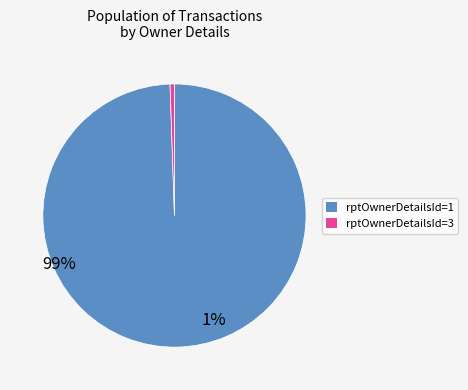

Which category has the smallest portion of the pie?

rptOwnerDetailsId=3